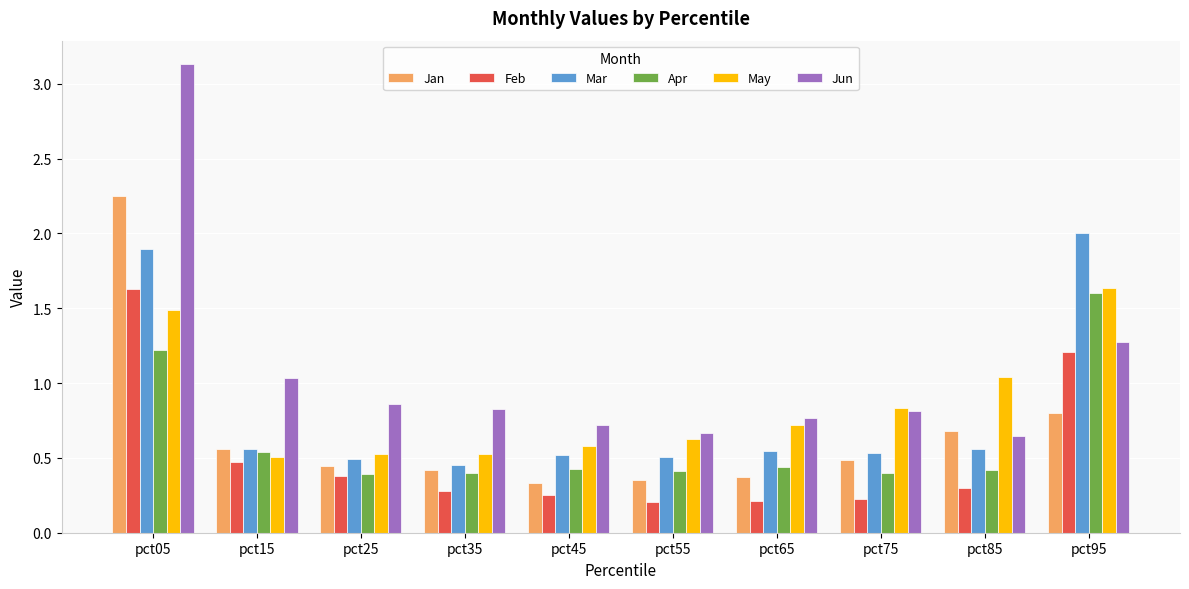

Which series has the largest total across all categories?

Jun